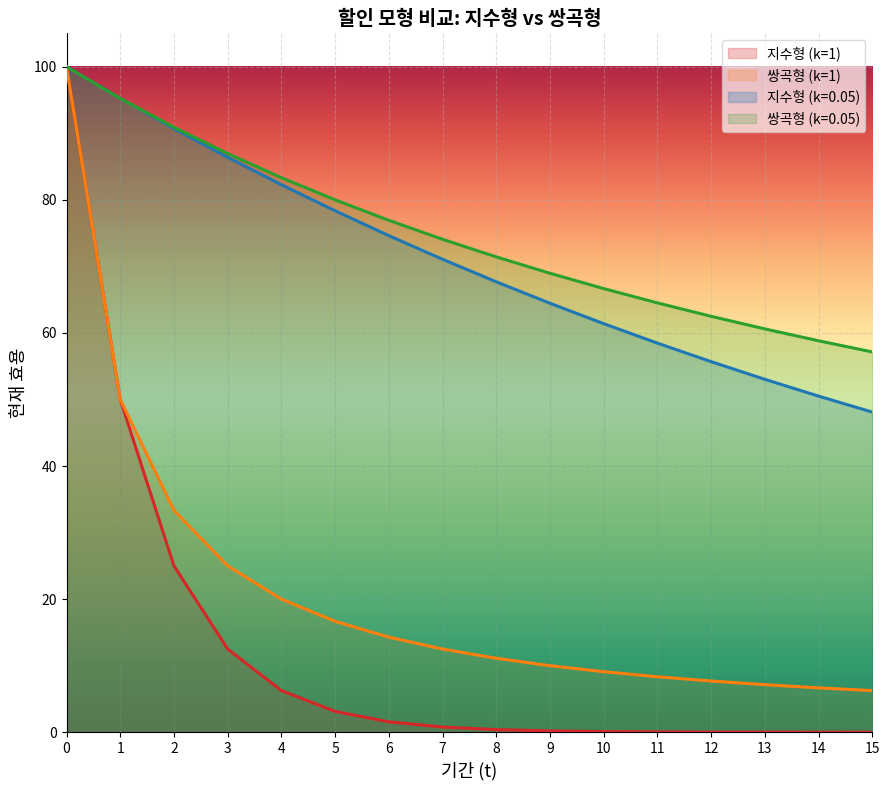

How many lines are shown in the chart?

4